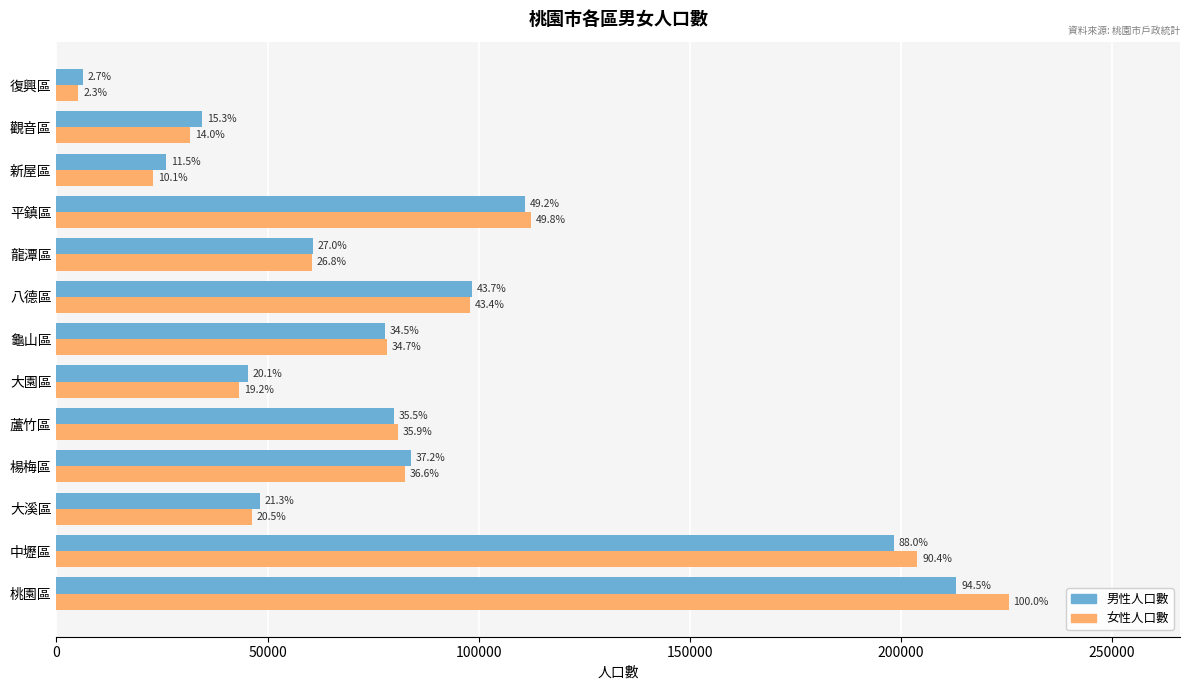

What is the average value of the 男性人口數 series?

83372